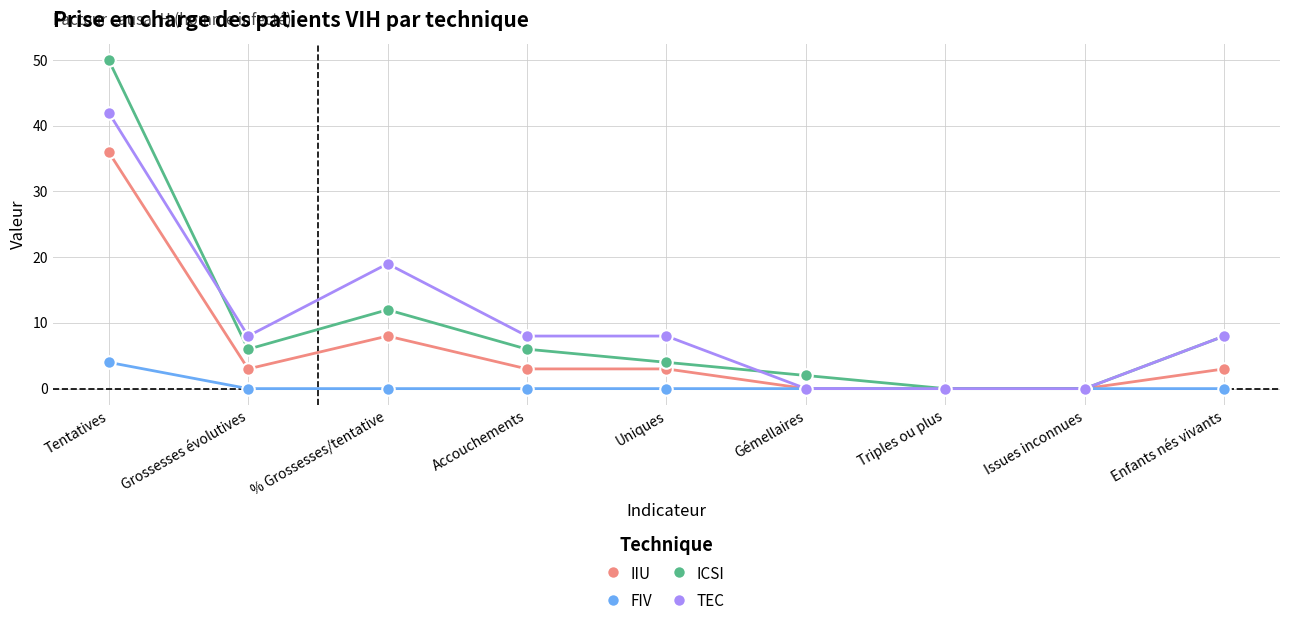

Count the TEC values in the range 0 to 8.

7